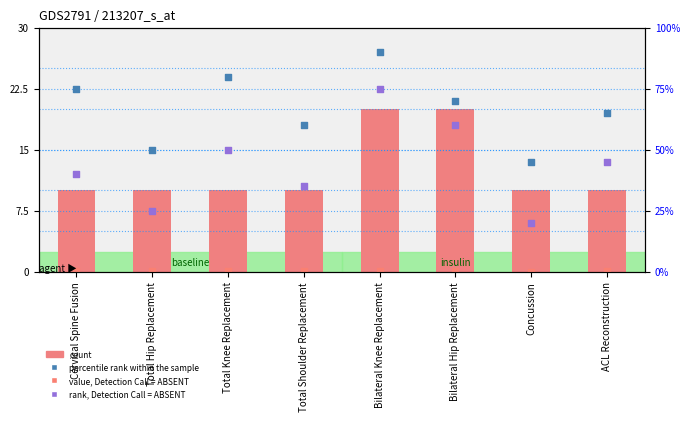

At which category is the sum across all series the highest?

Bilateral Knee Replacement